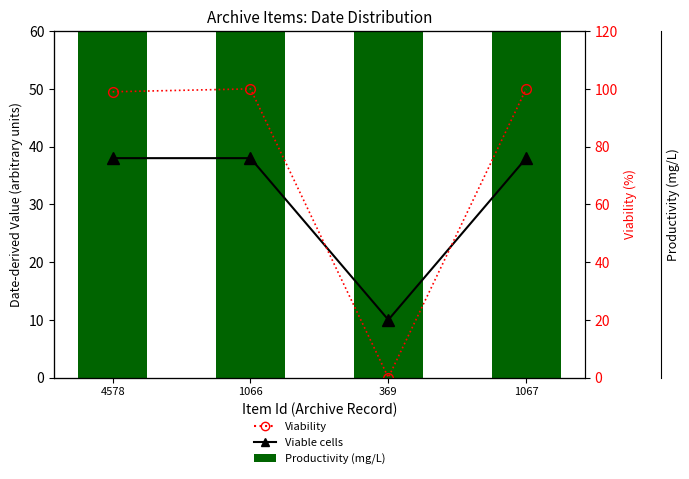

How many groups of bars are there?

4